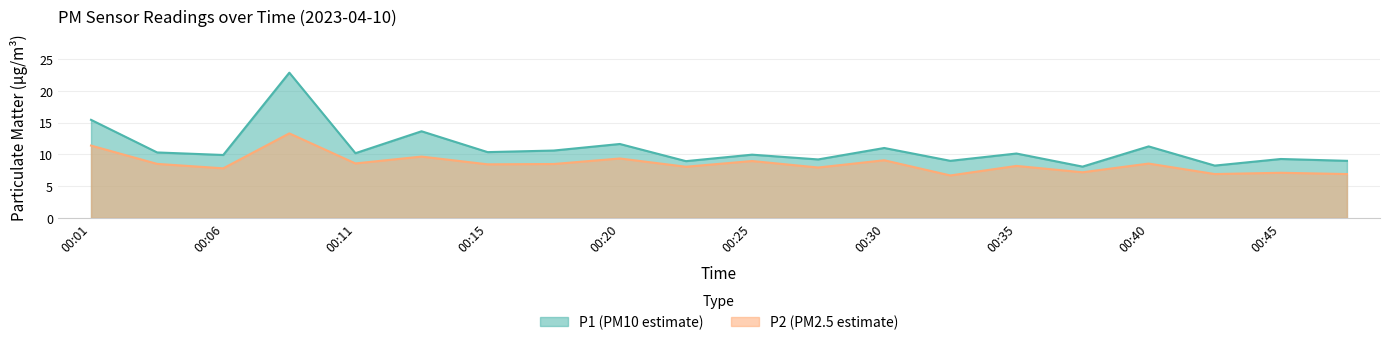

What is the sum of all P2 values?

170.9